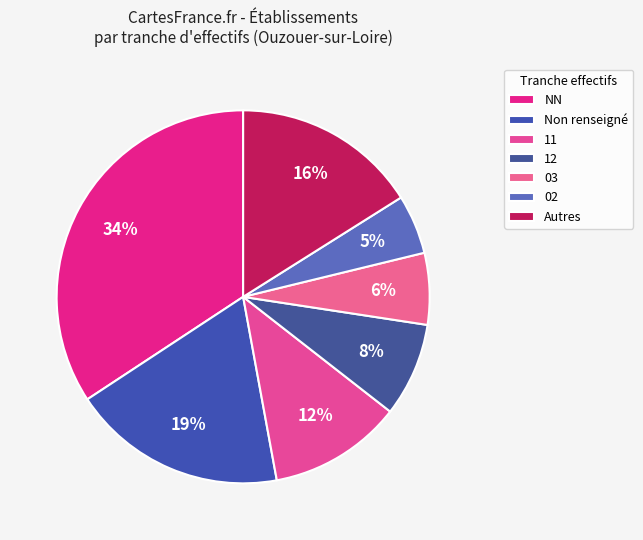

How many segments does this pie chart have?

7